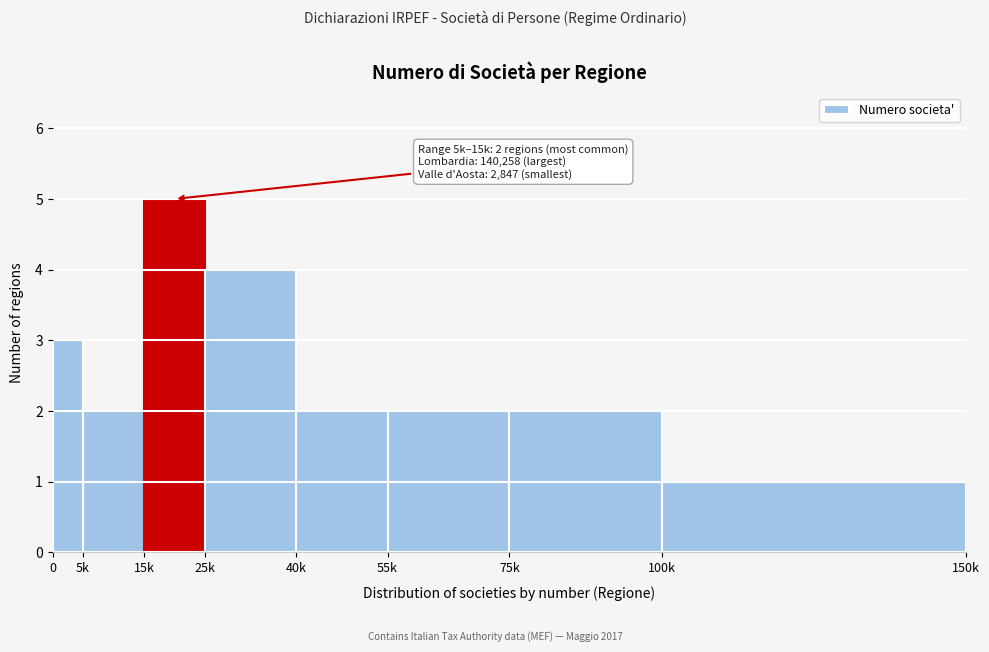

Reading left to right, extract all data points from this chart.

3	2	5	4	2	2	2	1